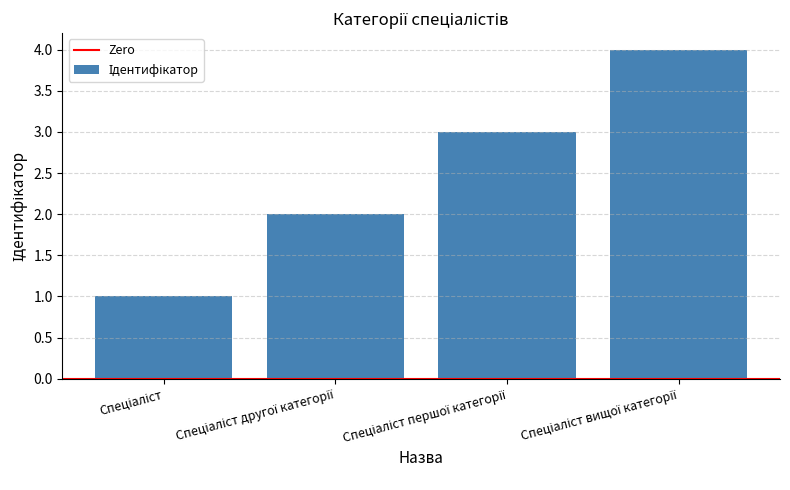

What is the sum of all values?

10